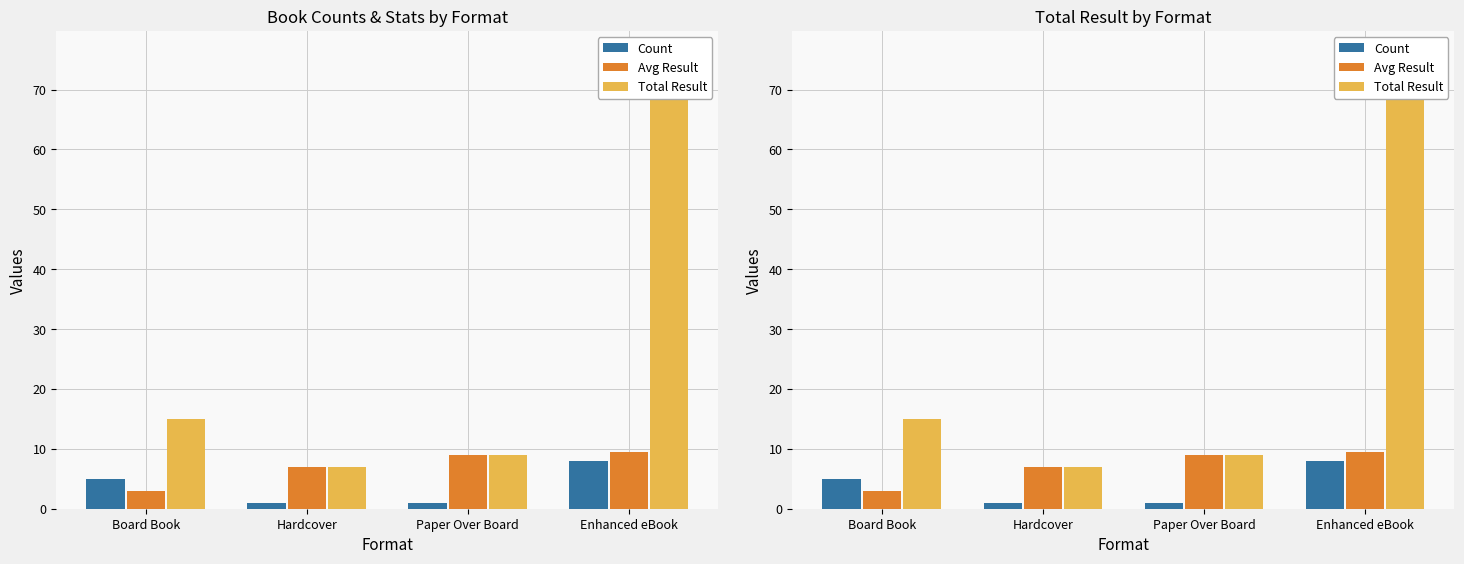

True or false: Total Result has a value of 9.0 at Paper Over Board.

True